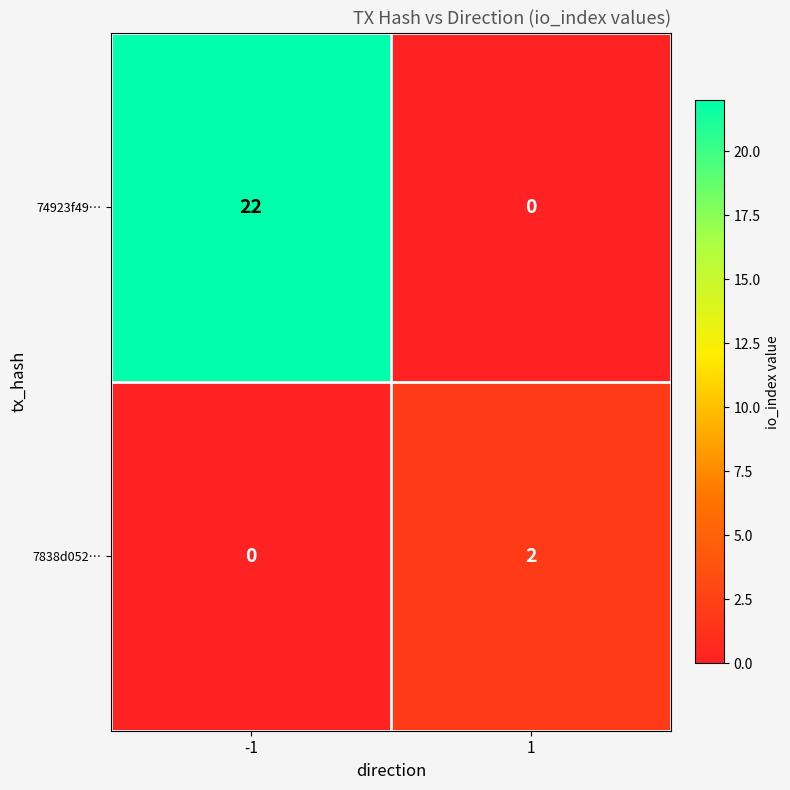

Rank the series by their maximum value, from highest to lowest.

74923f49…, 7838d052…